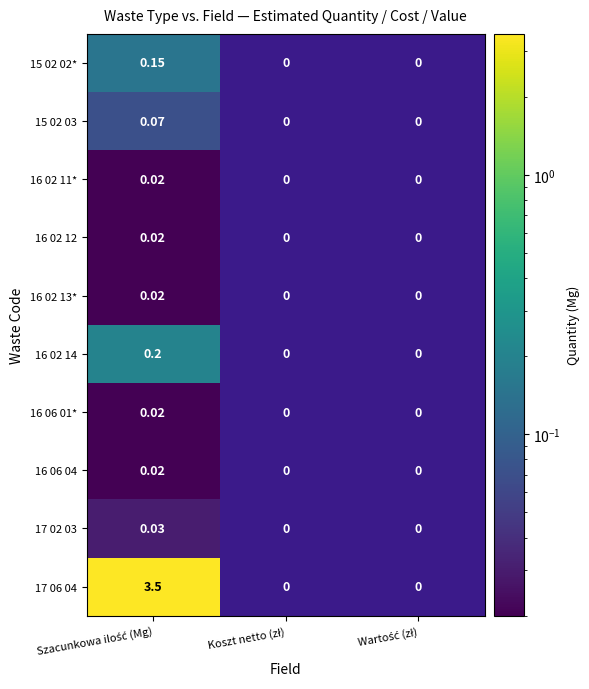

How many series are shown in this chart?

10